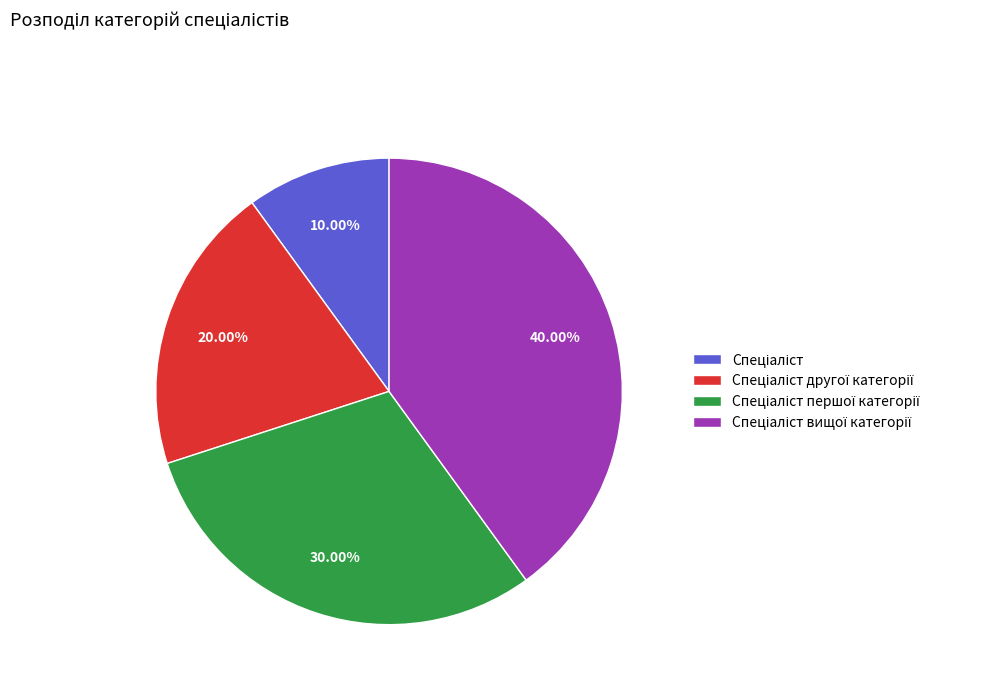

Is there a majority slice in this chart?

No